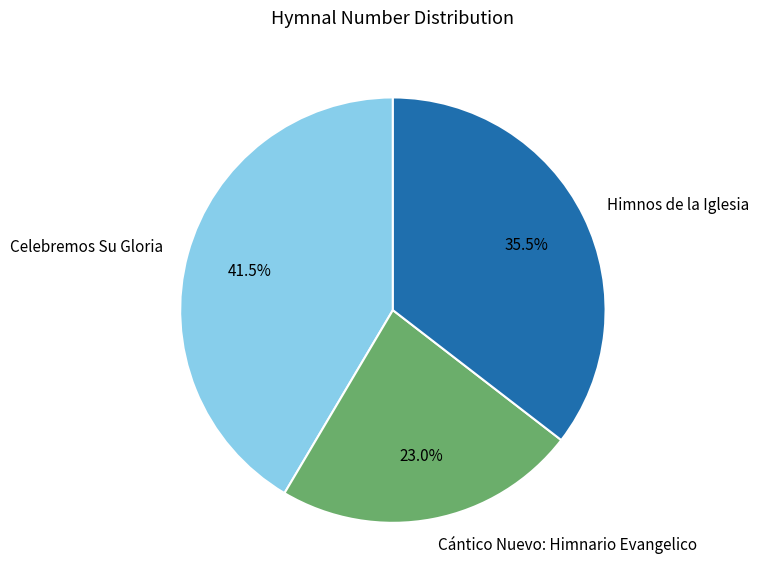

Rank the categories by value from lowest to highest.

Cántico Nuevo: Himnario Evangelico, Himnos de la Iglesia, Celebremos Su Gloria